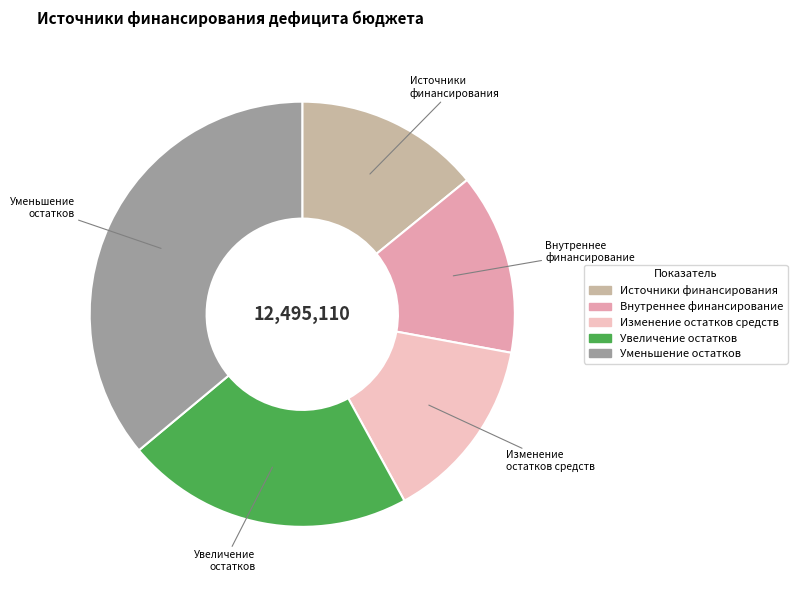

Is there a majority slice in this chart?

No